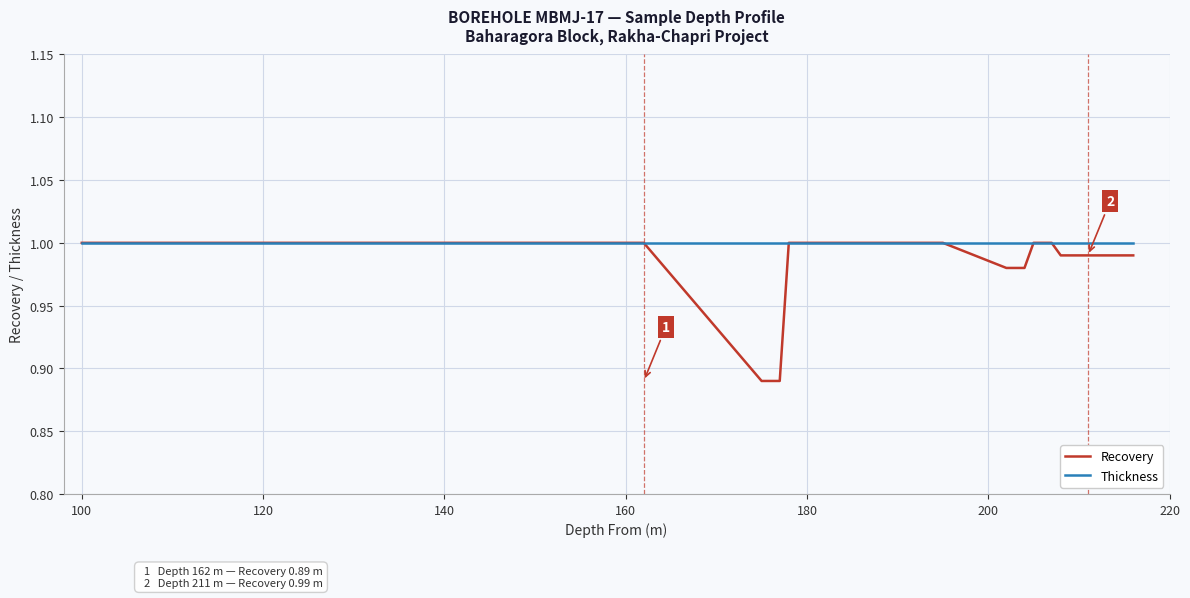

Which series has the largest total across all categories?

Thickness